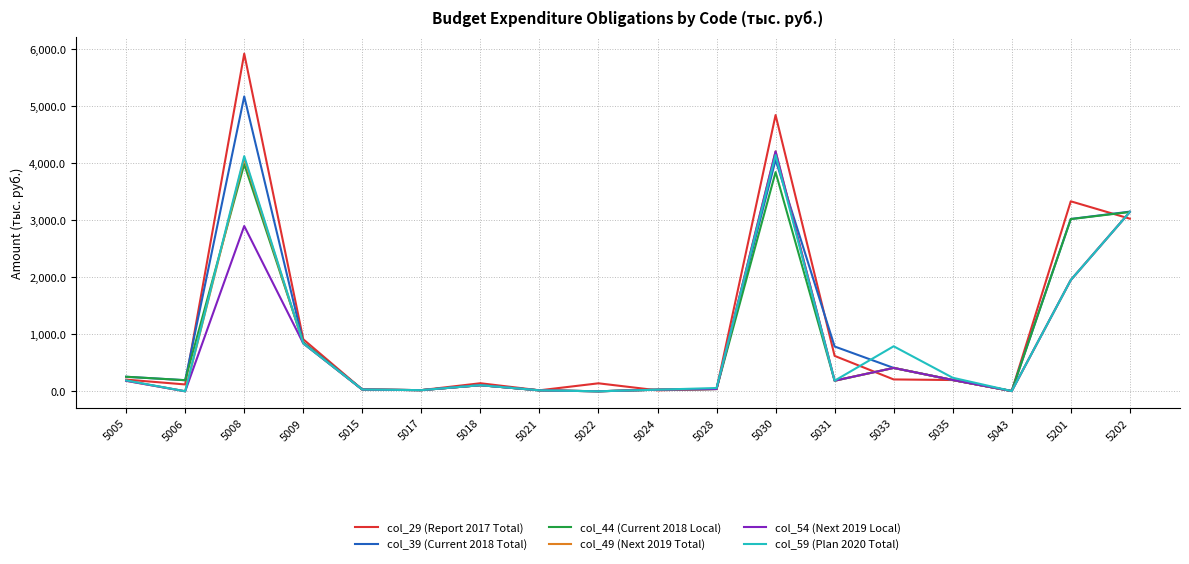

The col_44 (Current 2018 Local) series shows 1202.2 at 5201. True or false?

False